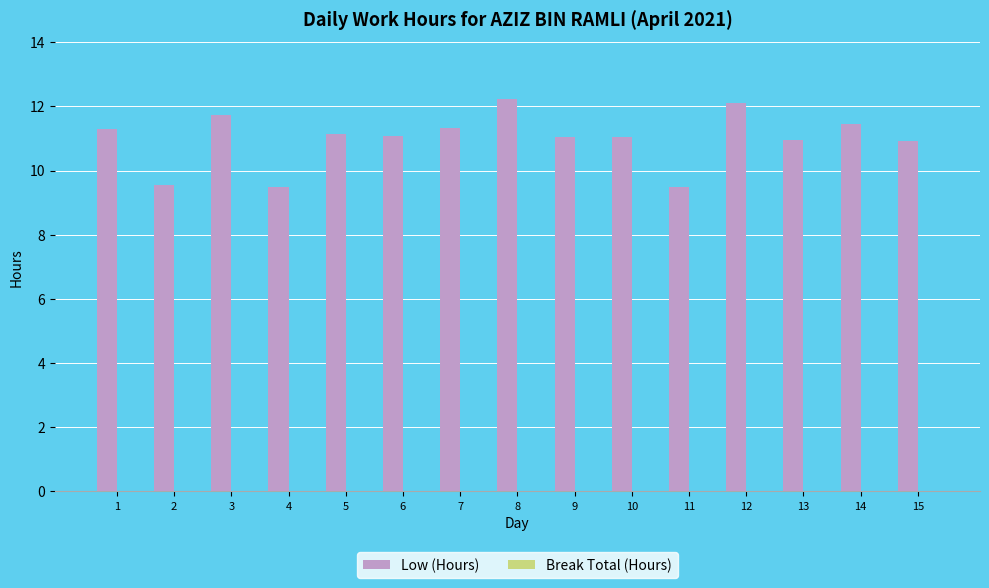

Are the bars horizontal?

No